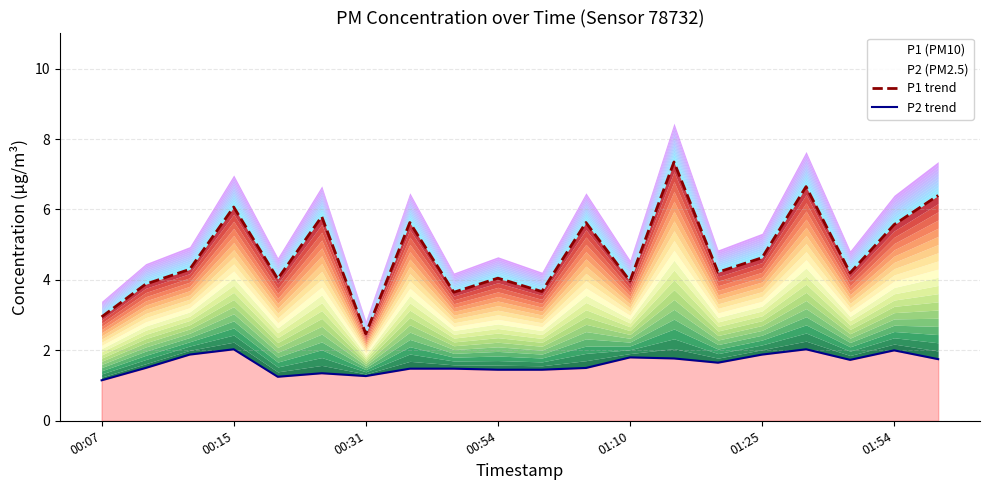

What is the sum of all P1 trend values?

95.1